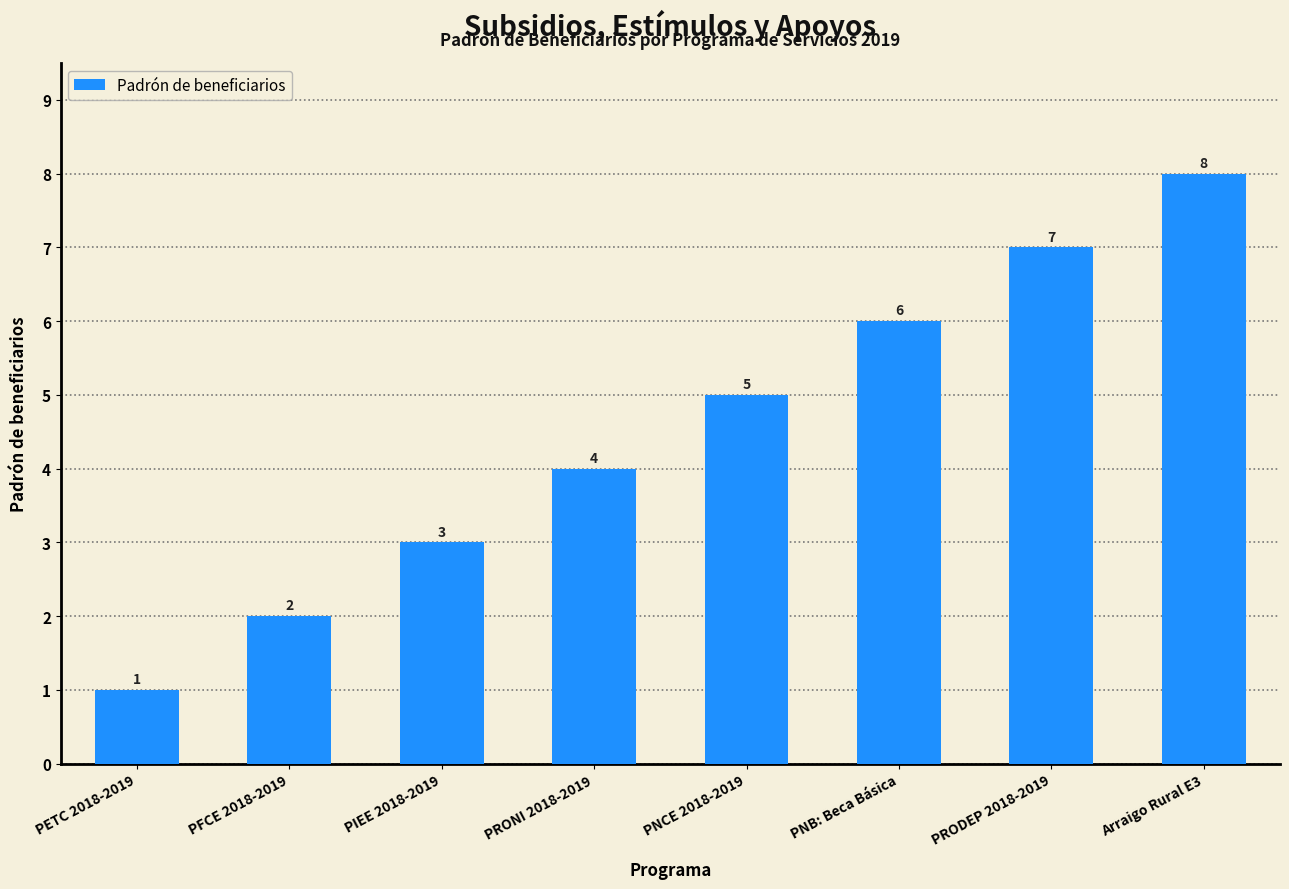

What is the label of the 4th bar from the right?

PNCE 2018-2019